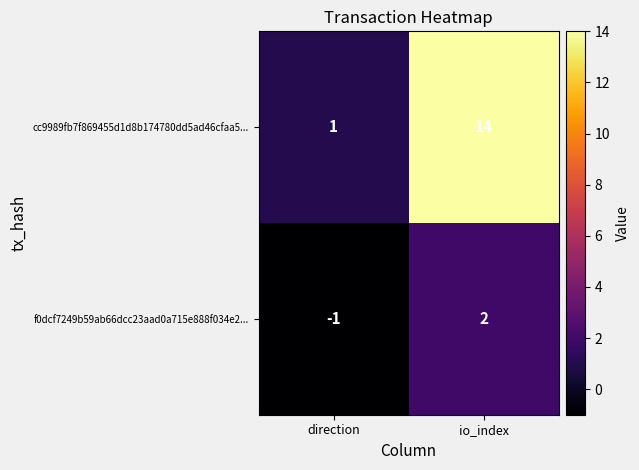

Count the number of data series in this chart.

2